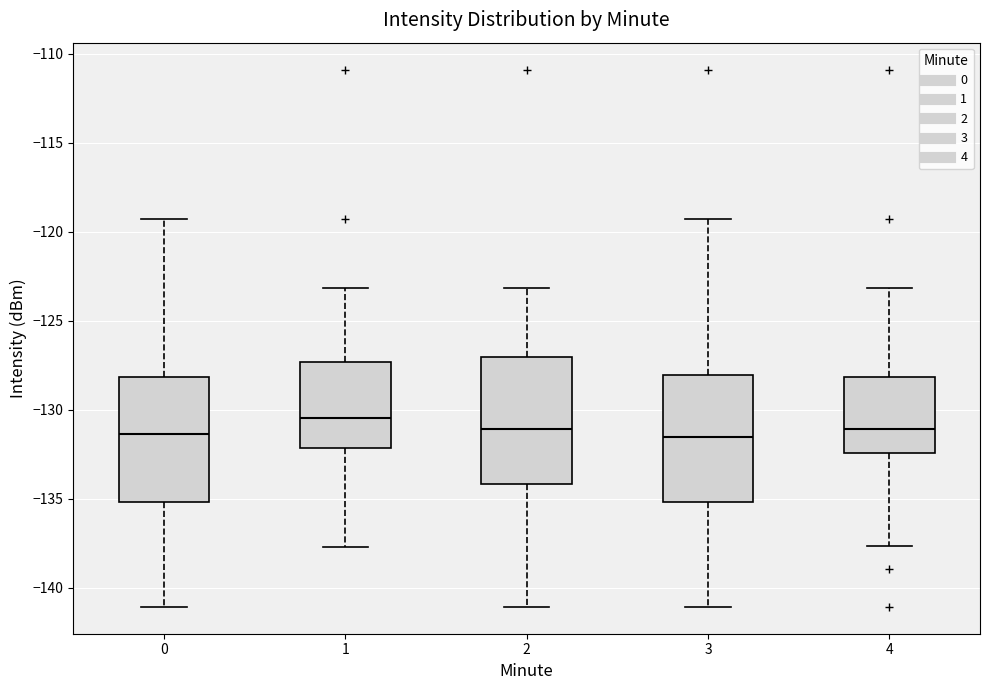

Reading left to right, transcribe this box plot: for each box, give where its median line is, the range the box spans, and where its two whiskers end, as read against the y-axis. The values are not printed on the chart, so give them approximately, as read against the axis.

0: median -131.5, box -135.0 to -128.0, whiskers -141.0 to -119.5
1: median -130.5, box -132.0 to -127.5, whiskers -137.5 to -123.0
2: median -131.0, box -134.0 to -127.0, whiskers -141.0 to -123.0
3: median -131.5, box -135.0 to -128.0, whiskers -141.0 to -119.5
4: median -131.0, box -132.5 to -128.0, whiskers -137.5 to -123.0